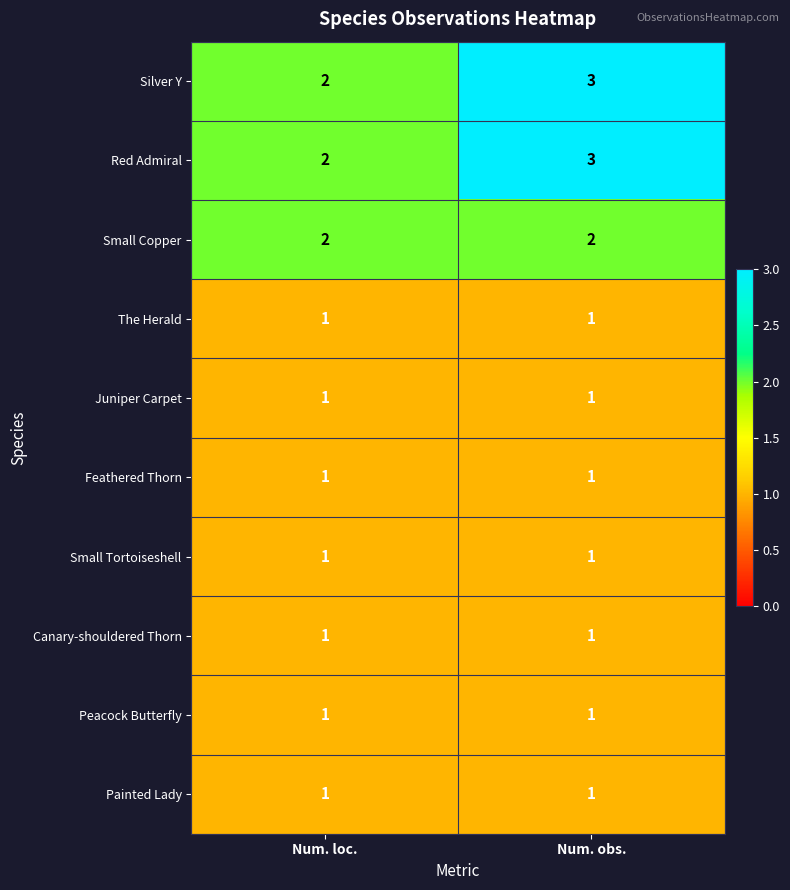

What is the sum of all Silver Y values?

5